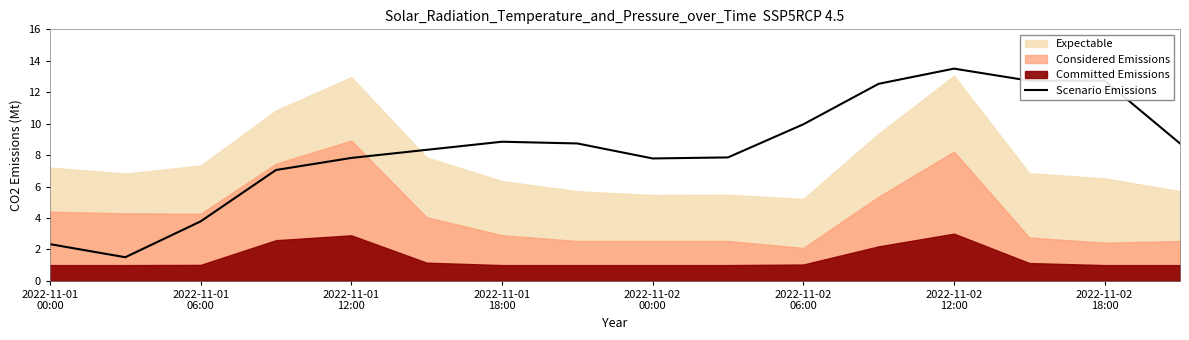

Approximately how many times larger is the value at 11 compared to 2022-11-02
12:00?

1.4